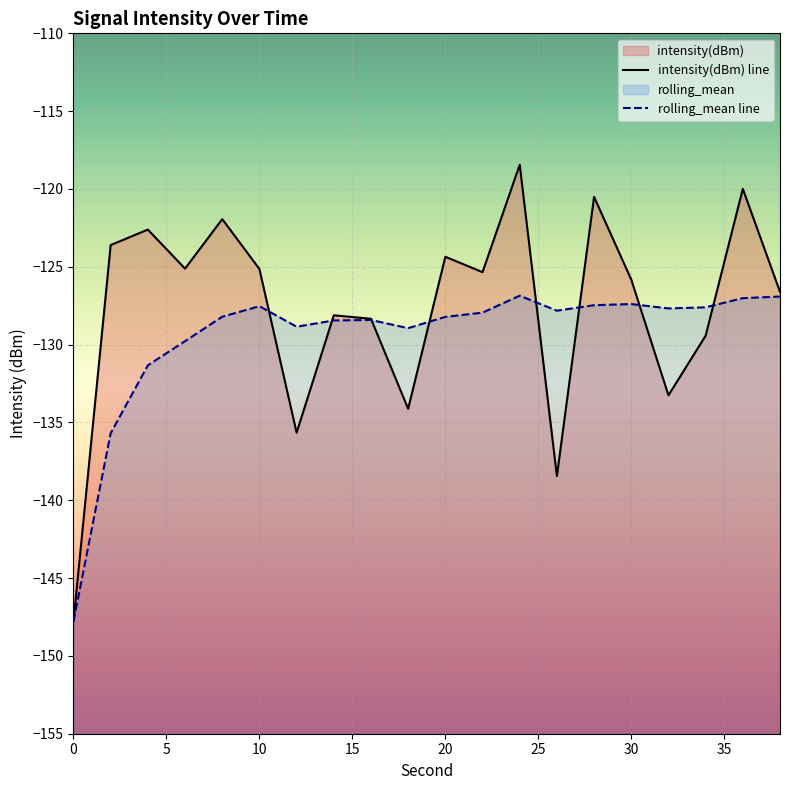

How many data points in rolling_mean are above -127?

2